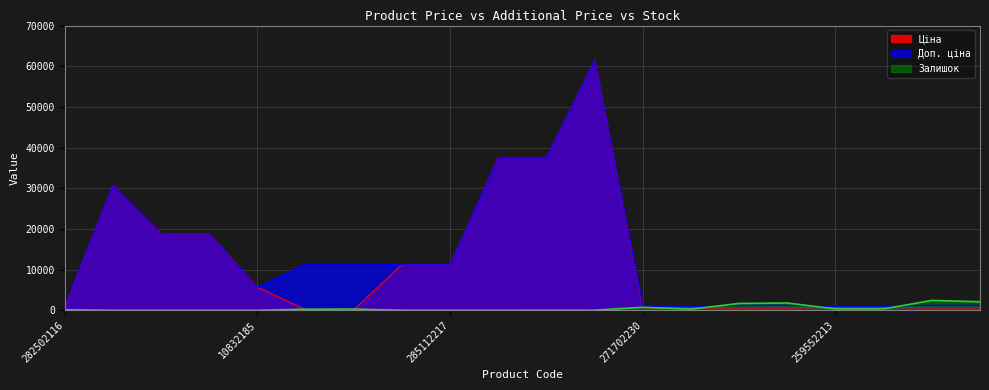

Which series has the largest total across all categories?

Доп. ціна